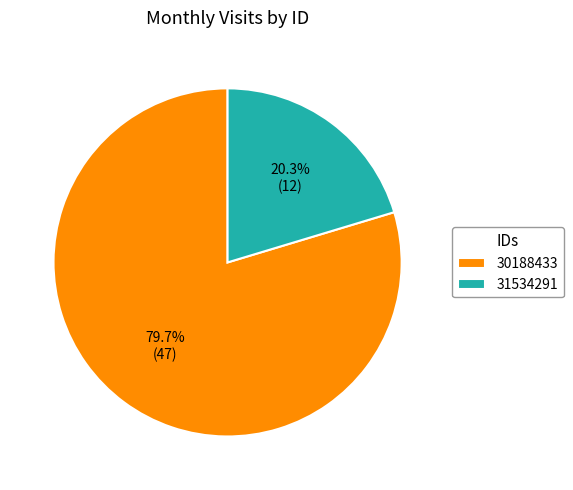

Is there a majority slice in this chart?

Yes